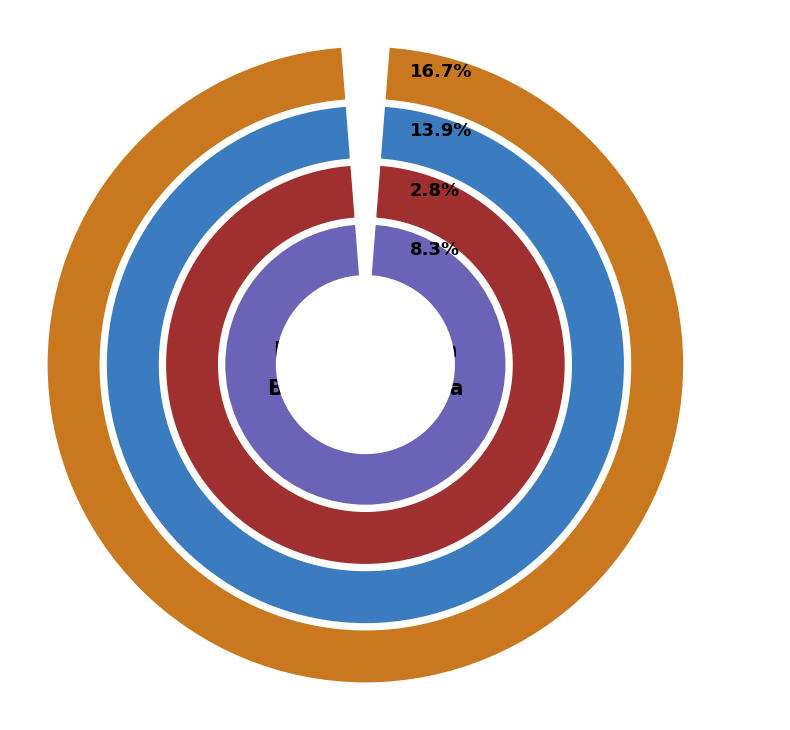

To the nearest percent, what percentage of the pie is Генеральний директор?

3%